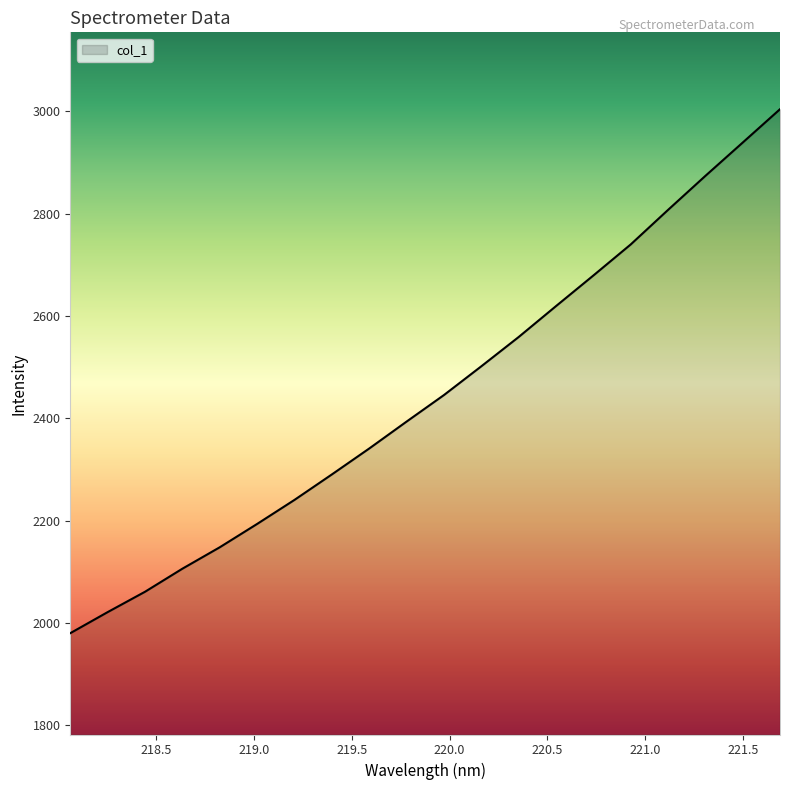

What is the maximum value shown in the chart?

3004.3